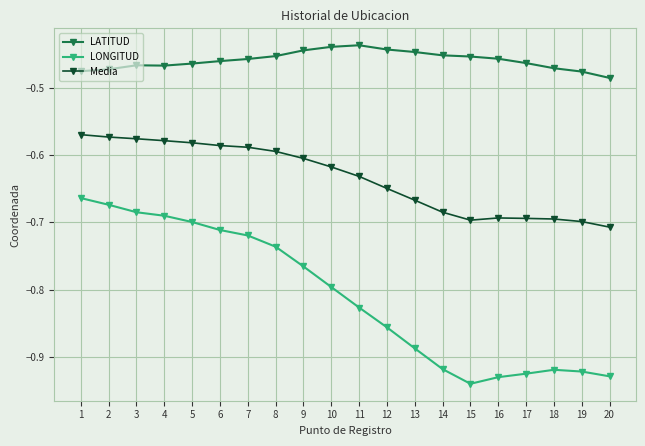

Where is LONGITUD nearest to the value 0?

1